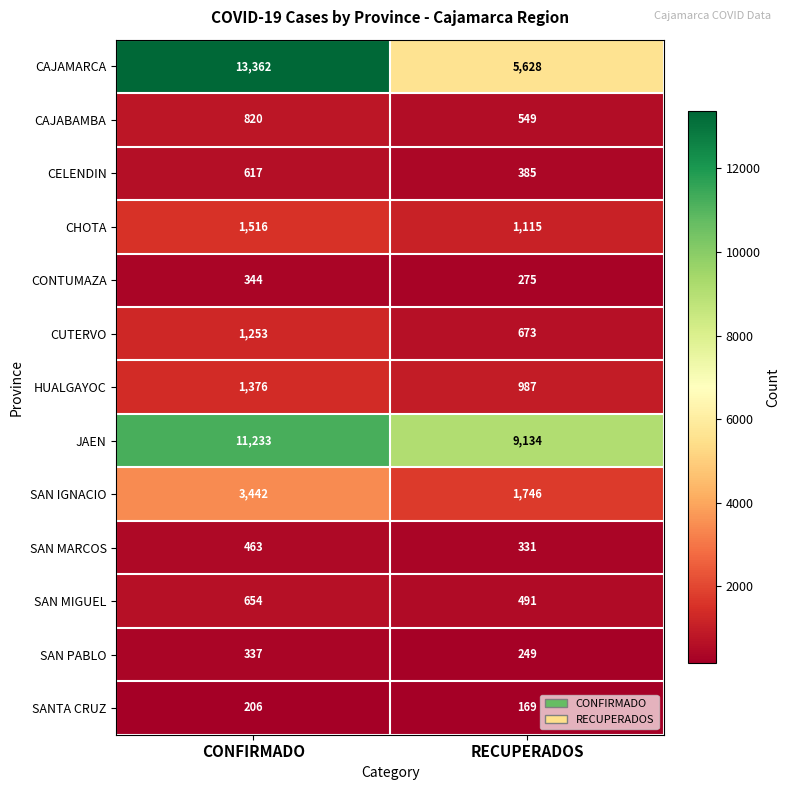

What is the approximate value of SAN MARCOS at RECUPERADOS?

331